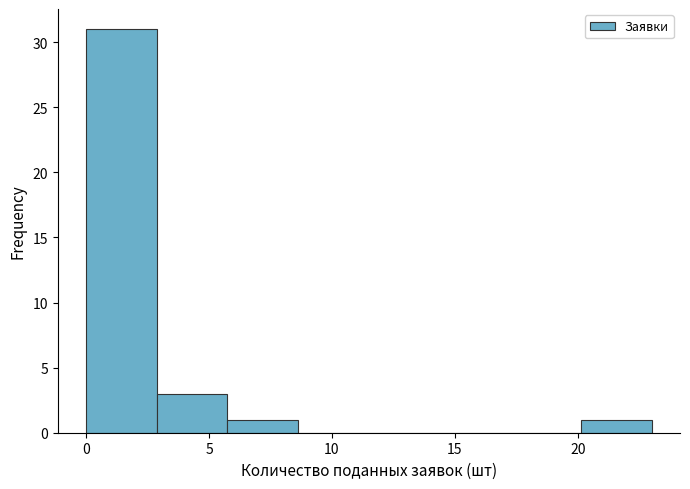

Reading left to right, list every bar in this chart as the range it spans on the x-axis followed by its height. Neither the bar edges nor the heights are printed on the chart, so give them approximately, as read against the axes.

0.0 to 3.0: 31
3.0 to 6.0: 3
6.0 to 8.5: 1
8.5 to 11.5: 0
11.5 to 14.5: 0
14.5 to 17.5: 0
17.5 to 20.0: 0
20.0 to 23.0: 1